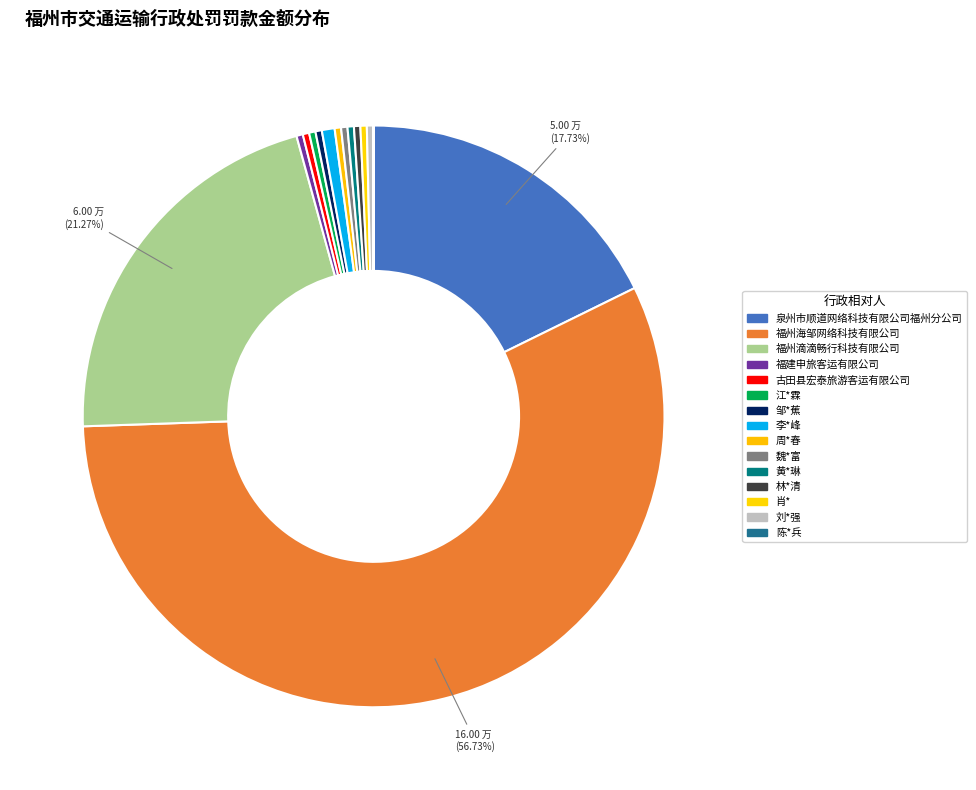

Which category has the smallest portion of the pie?

陈*兵